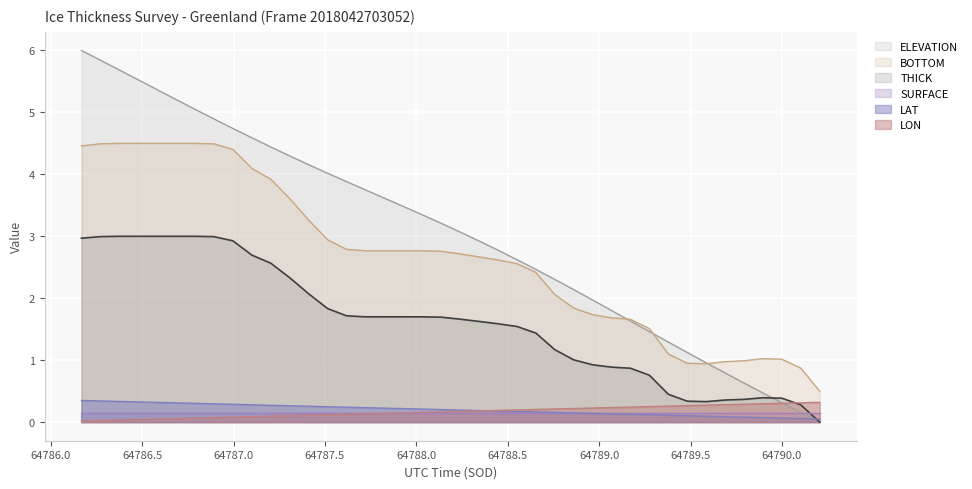

What is the highest value of the LON series?

0.3